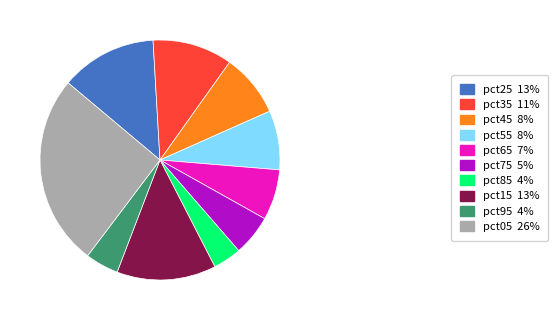

Does any single category account for the majority?

No